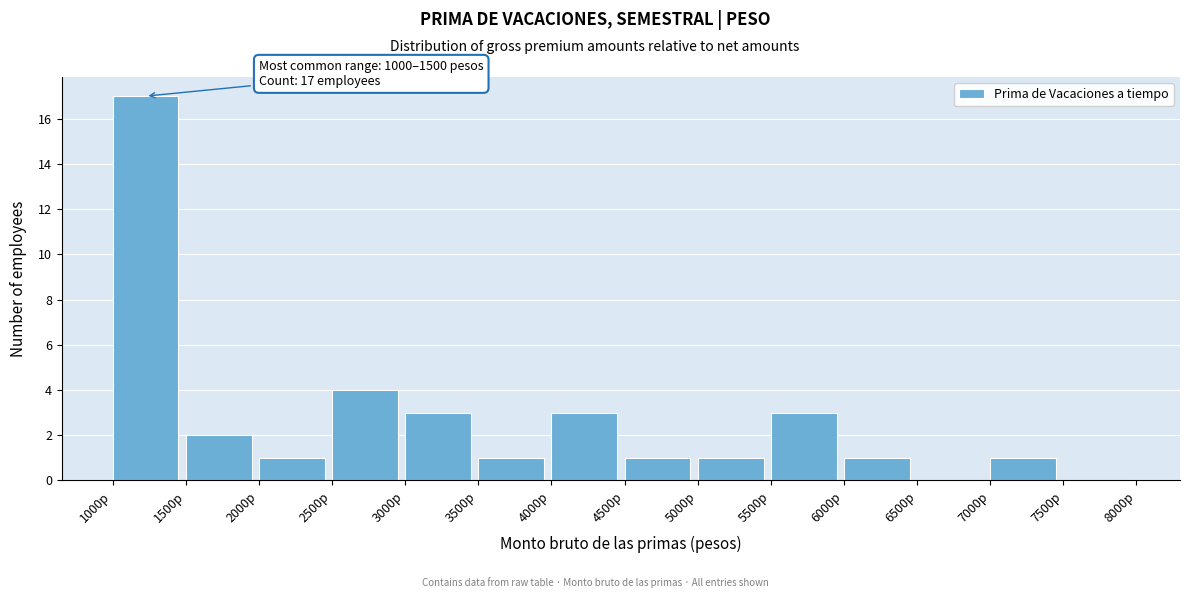

Which range on the x-axis has the tallest bar?

1000 to 1500